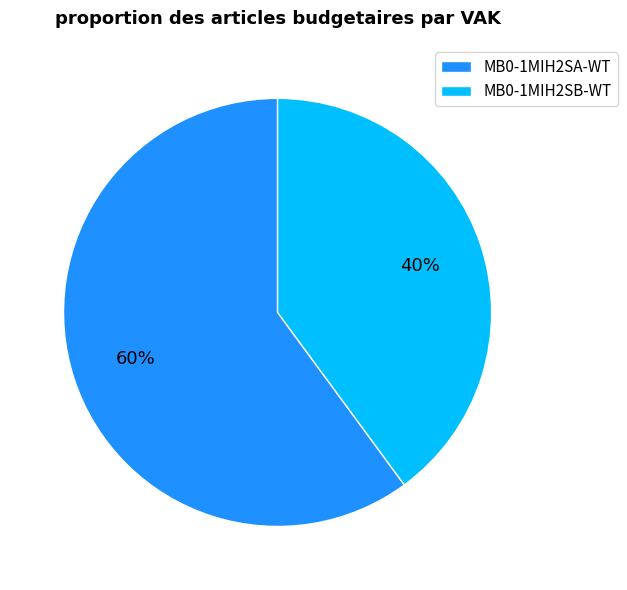

Is it true that MB0-1MIH2SB-WT is 35% of the pie?

False